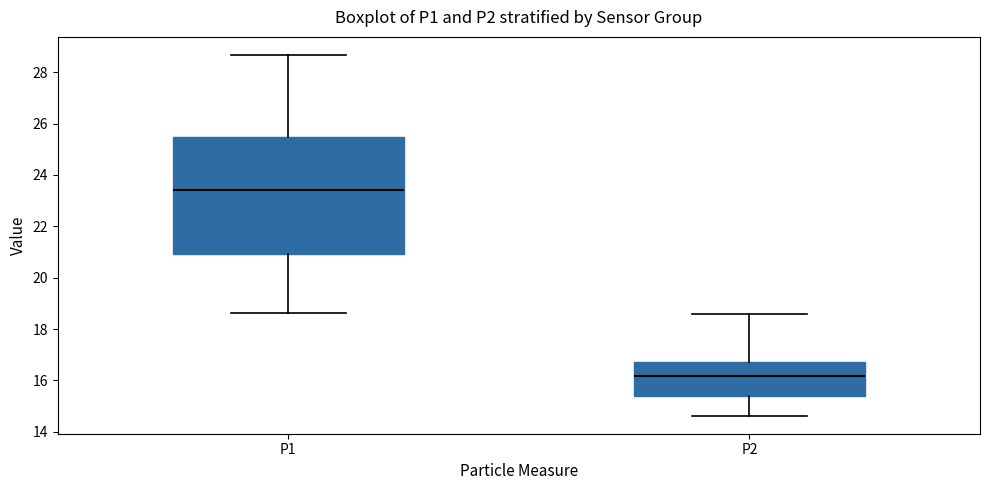

Which box's median line is the lowest?

P2